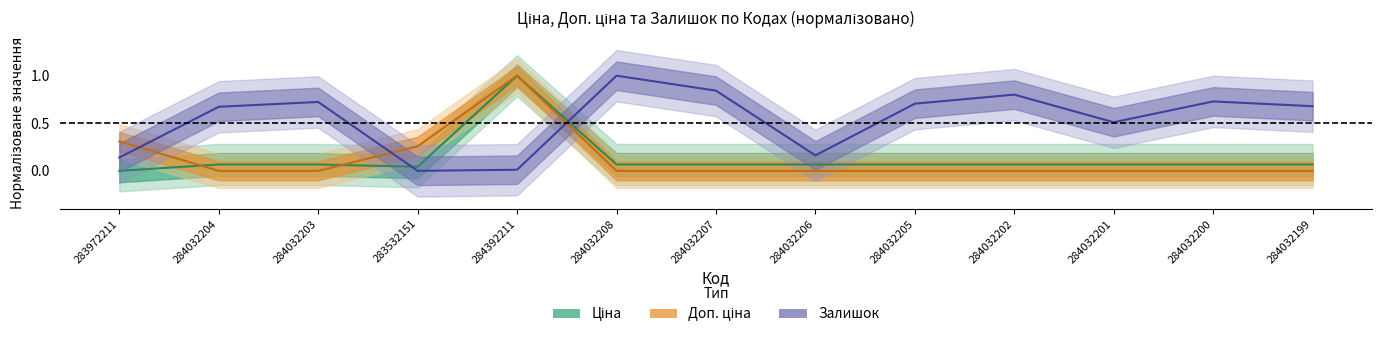

What is the label of the 8th point from the left?

284032206